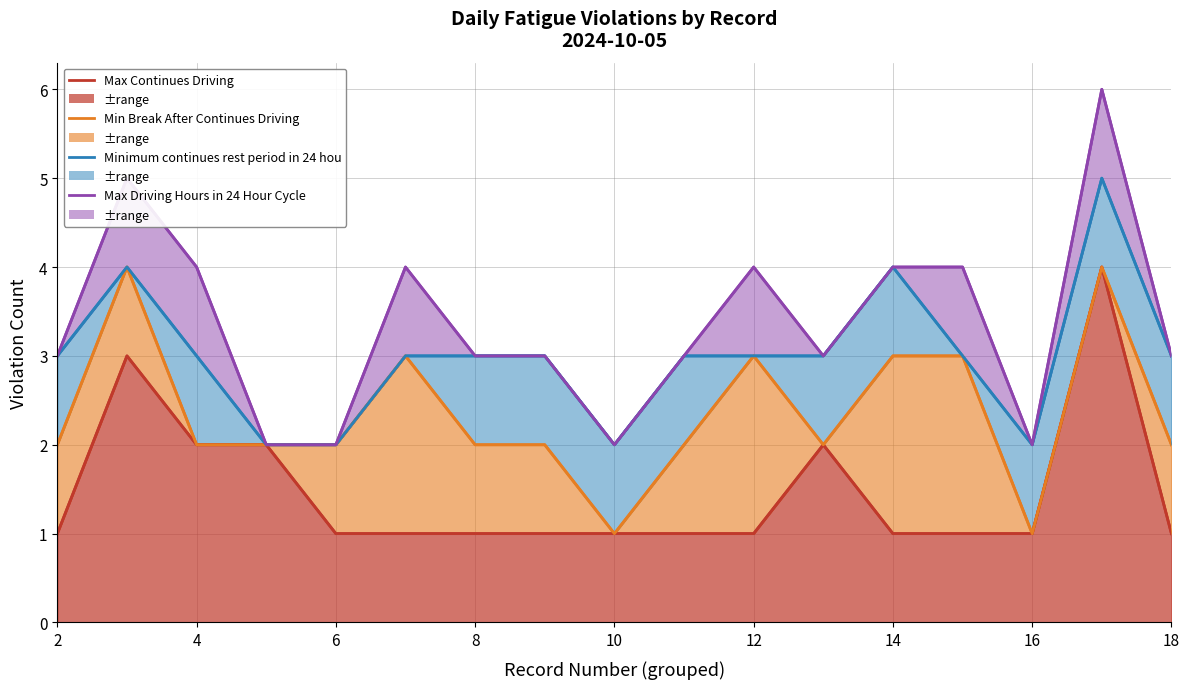

True or false: Max Continues Driving has a value of 6 at 17.

False